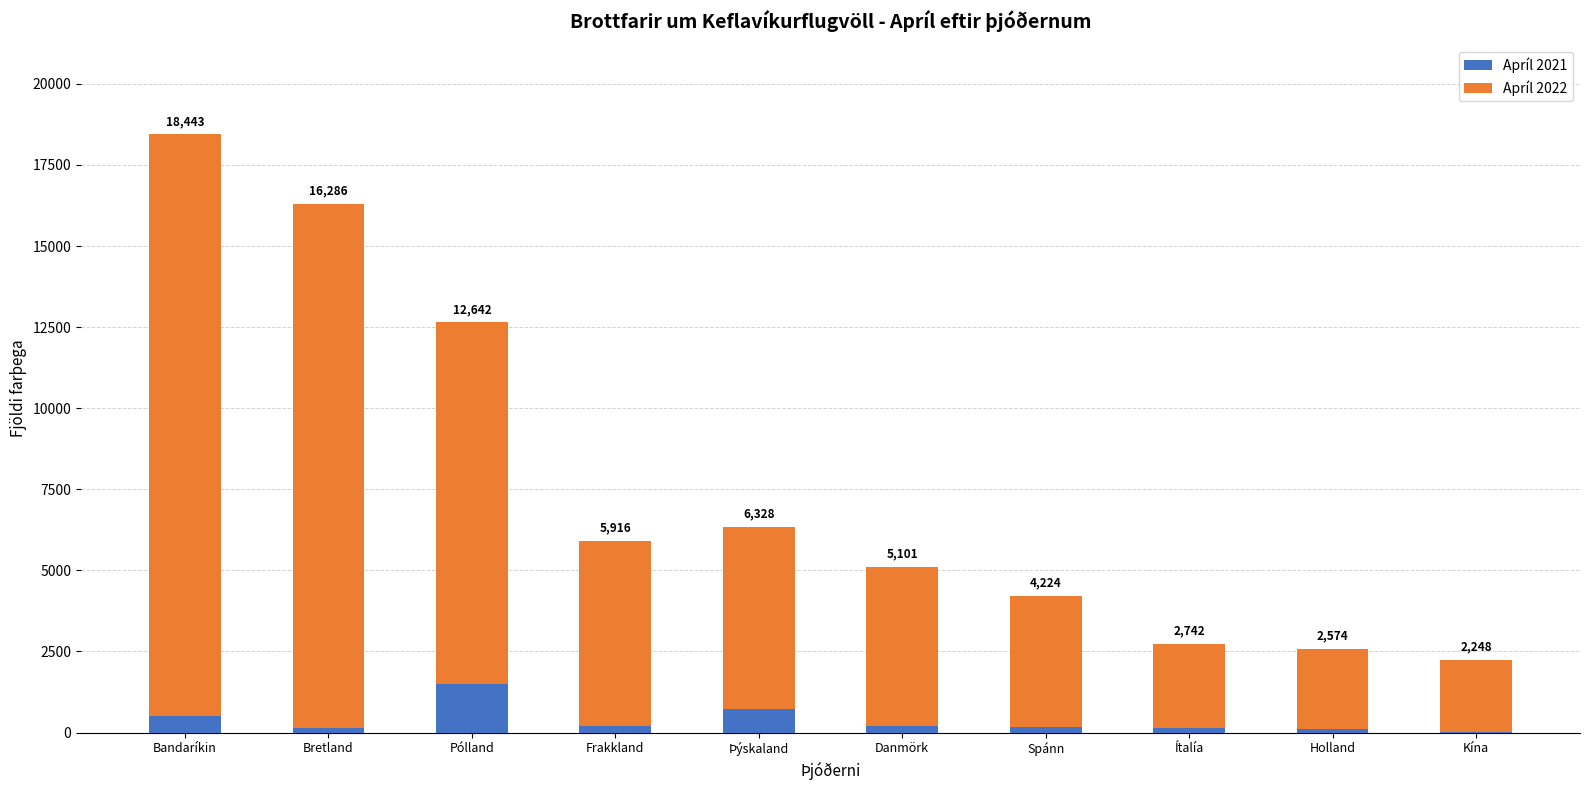

What are all the series names shown in the legend?

Apríl 2021, Apríl 2022